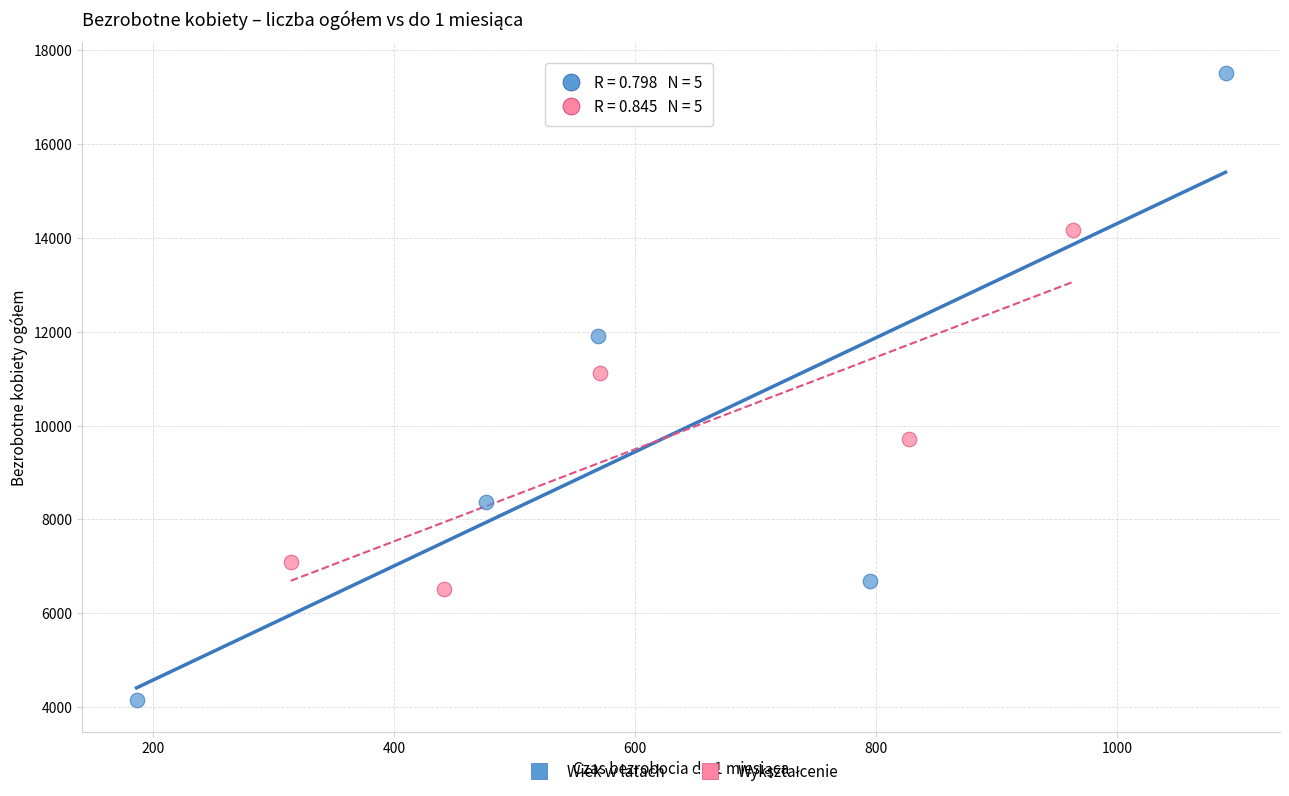

Which series reaches the maximum Y coordinate?

Wiek w latach